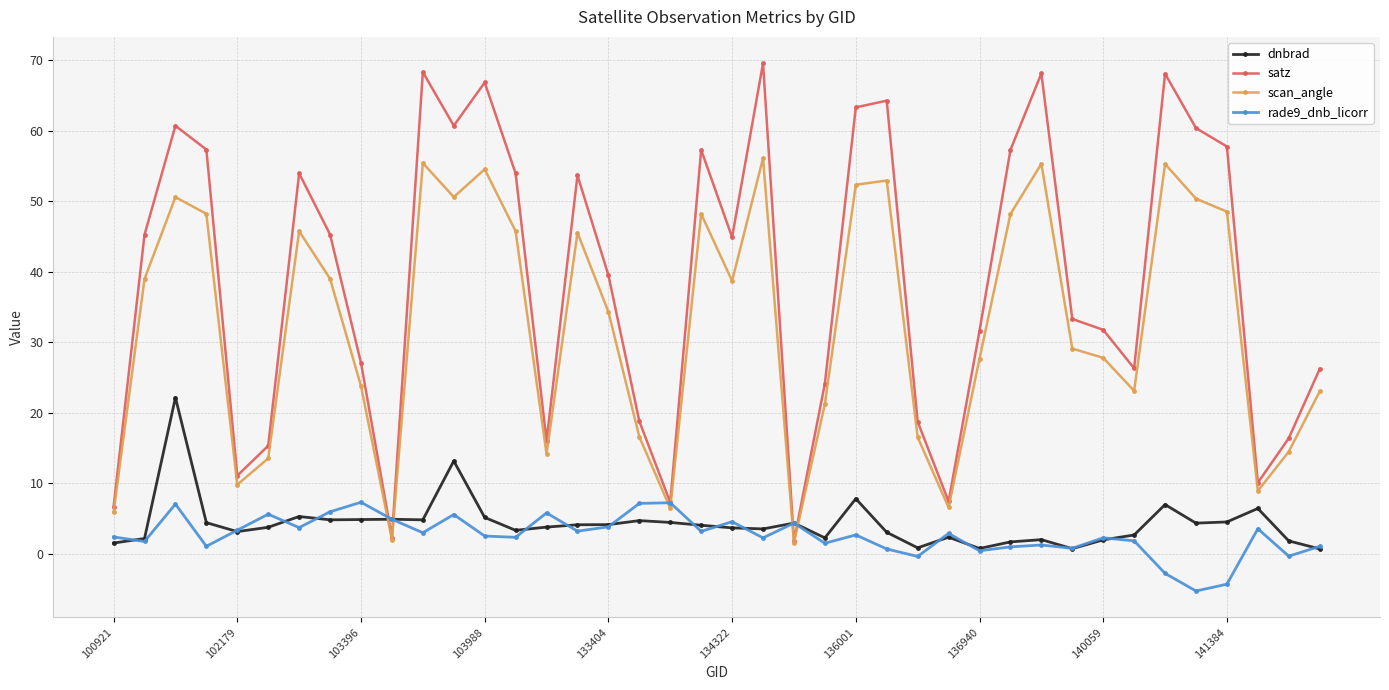

How many lines are shown in the chart?

4